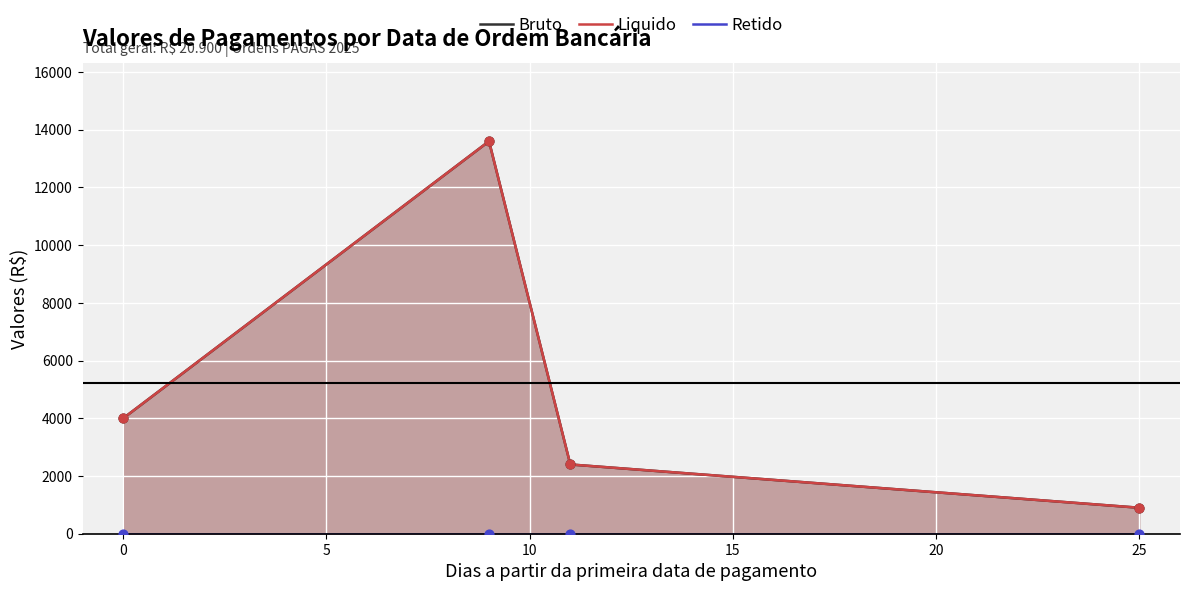

Which series has the largest Y range (max minus min)?

Bruto